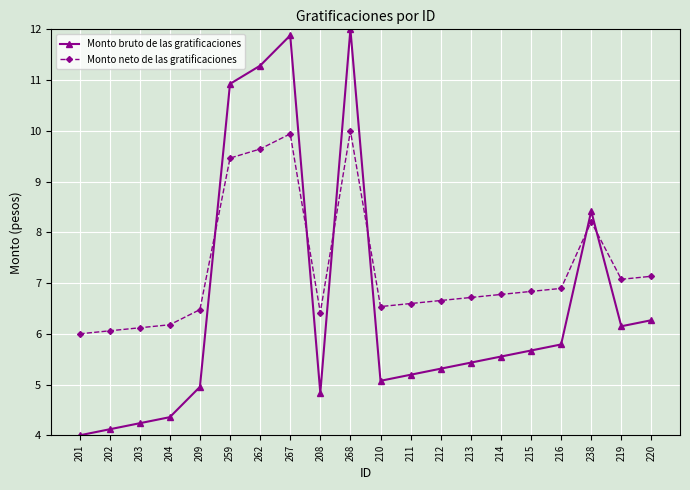

At which category does the chart reach its peak across all series?

268